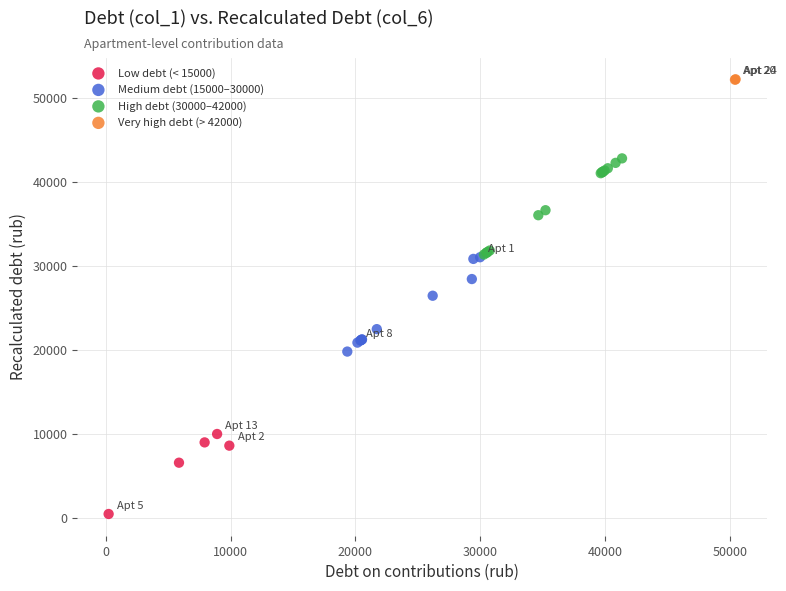

What are all the series names shown in the legend?

Low debt (< 15000), Medium debt (15000–30000), High debt (30000–42000), Very high debt (> 42000)